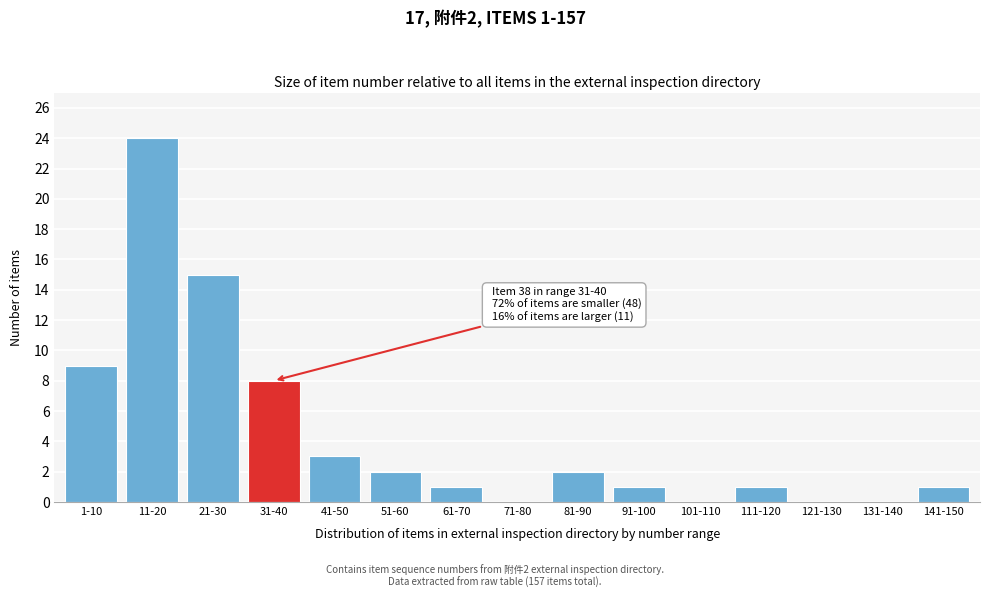

Reading left to right, list all the values displayed in this chart.

1-10=9	11-20=24	21-30=15	31-40=8	41-50=3	51-60=2	61-70=1	71-80=0	81-90=2	91-100=1	101-110=0	111-120=1	121-130=0	131-140=0	141-150=1